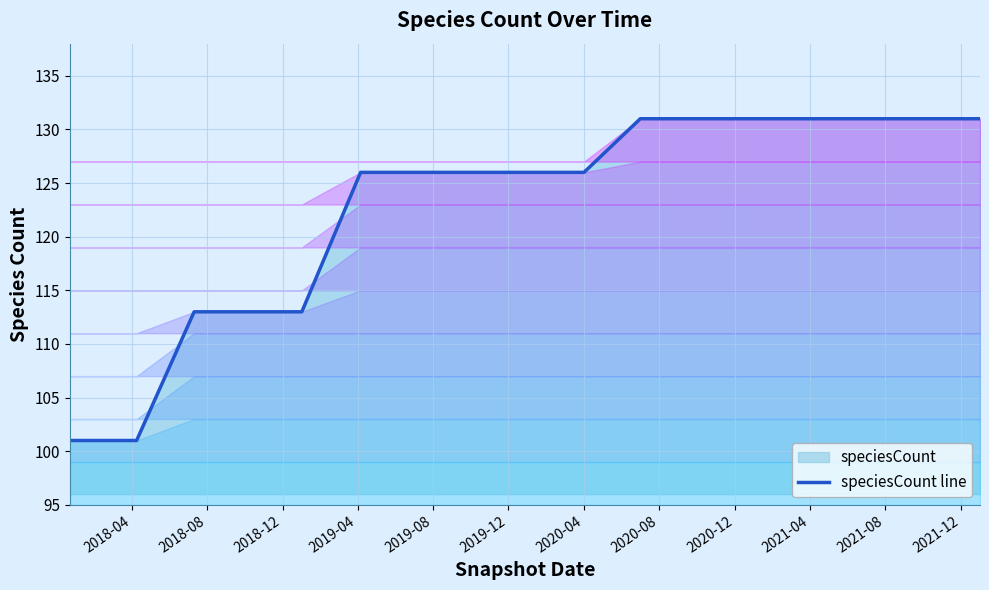

What is the difference between the maximum and minimum values?

30